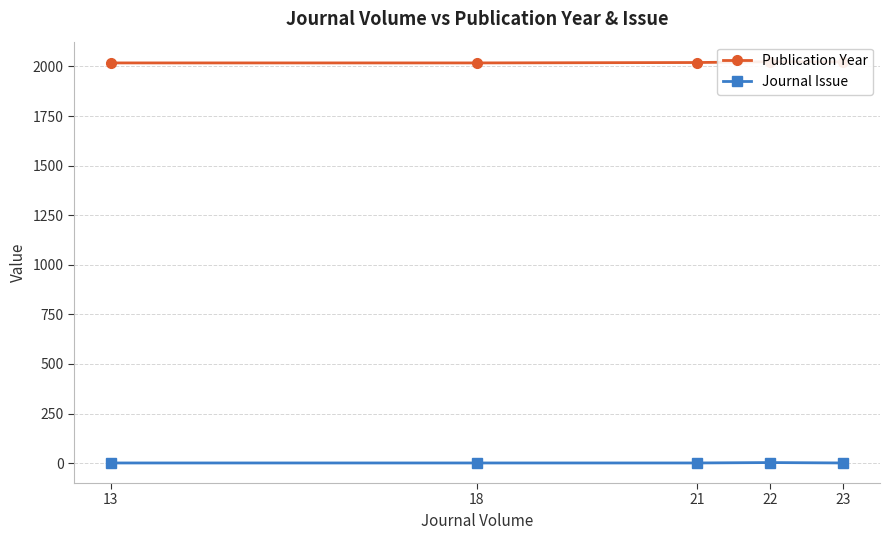

True or false: Publication Year and Journal Issue intersect in this chart.

False